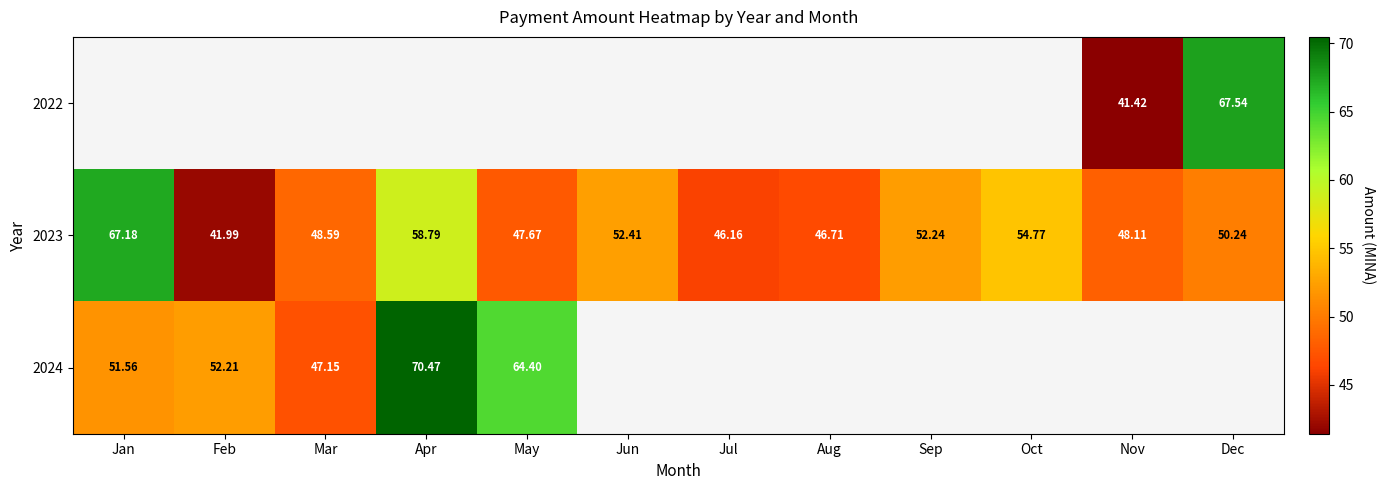

Which category has the highest value in the 2023 series?

Jan